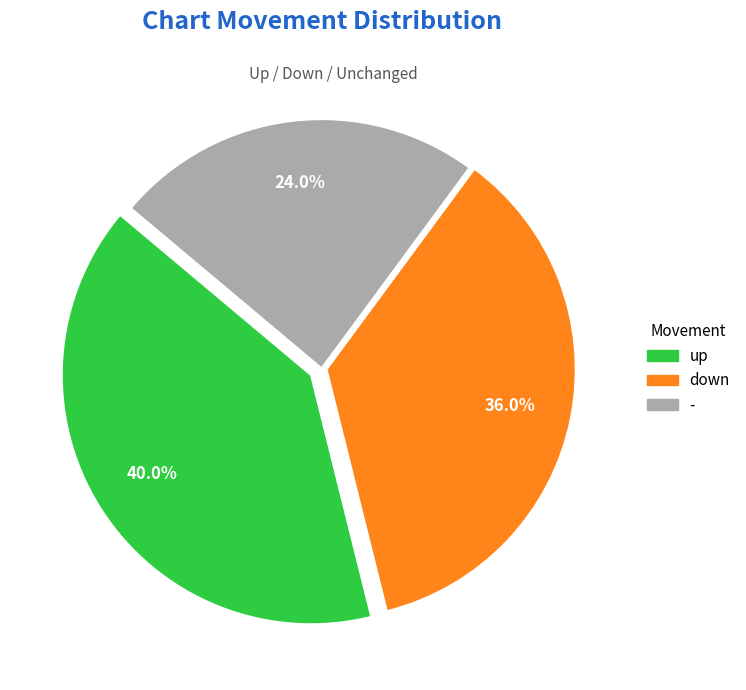

To the nearest percent, what is the difference between the down and up slice percentages?

4%